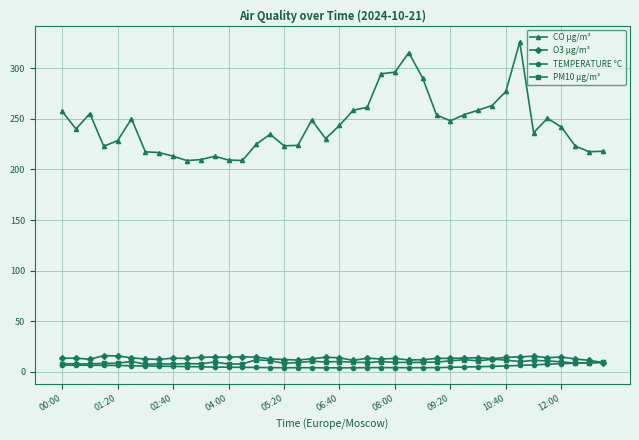

At how many categories does at least one series exceed 99?

40